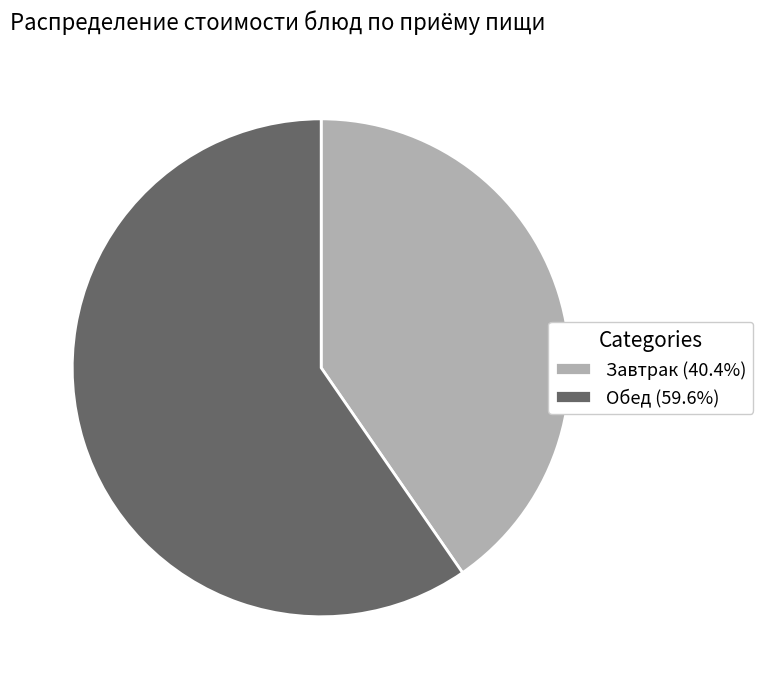

Is there a majority slice in this chart?

Yes